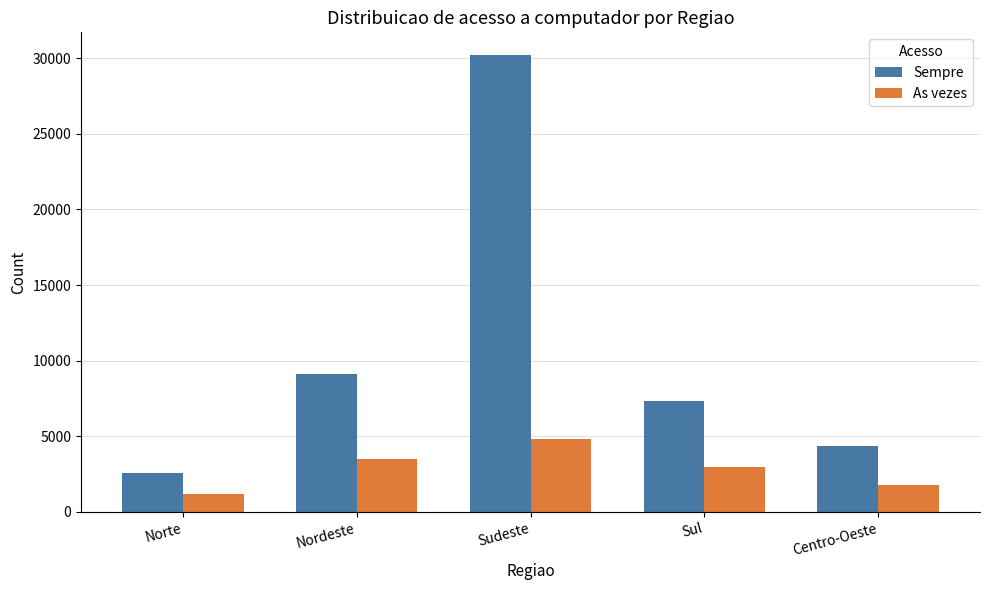

Reading left to right, what are all the values shown in this chart?

Sempre: Norte=2561.7	Nordeste=9112.0	Sudeste=30207.5	Sul=7342.2	Centro-Oeste=4347.3
As vezes: Norte=1185.8	Nordeste=3526.0	Sudeste=4798.1	Sul=2987.0	Centro-Oeste=1766.0